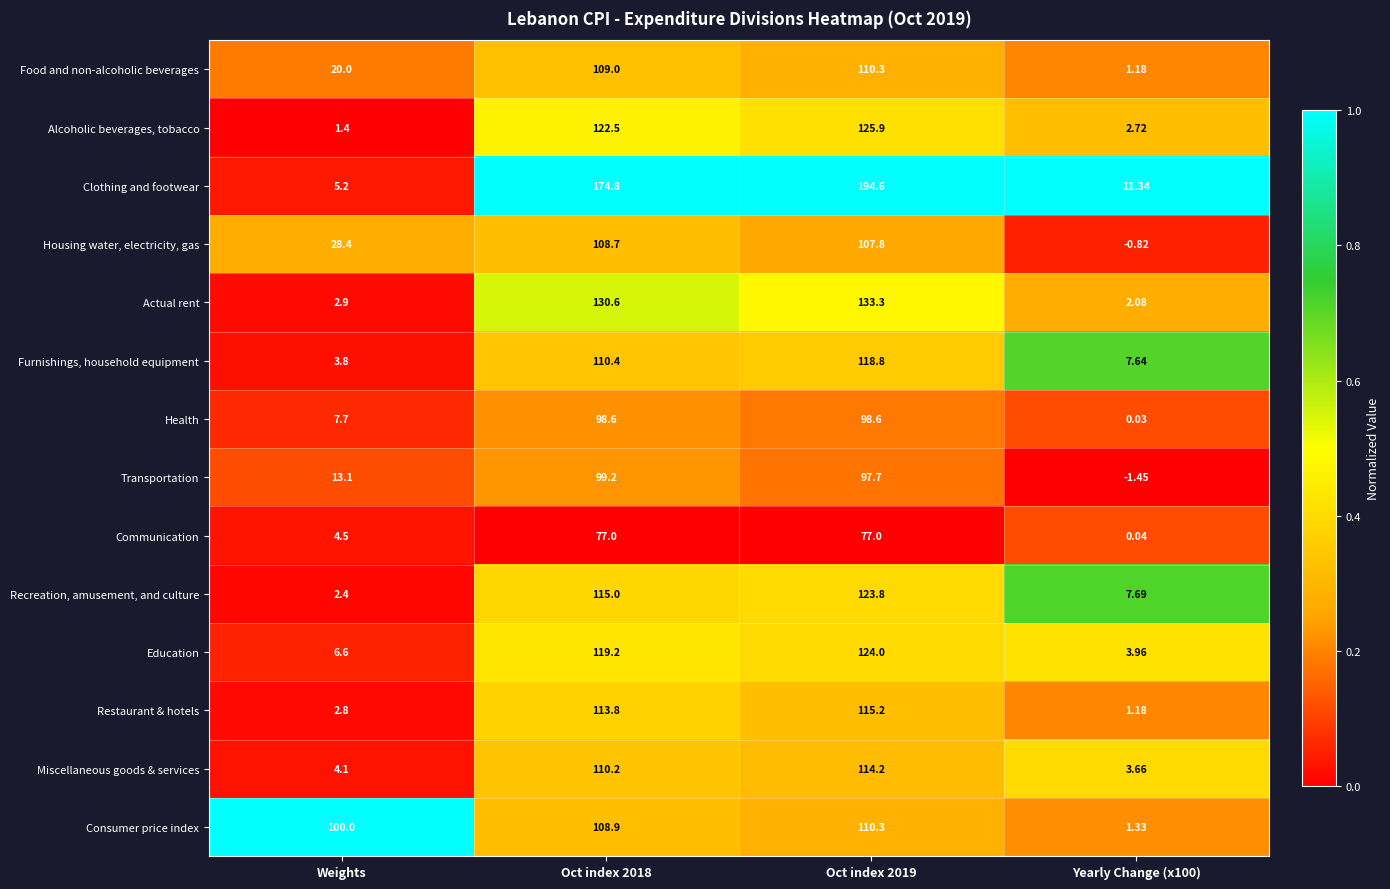

Which series has the largest total across all categories?

Clothing and footwear